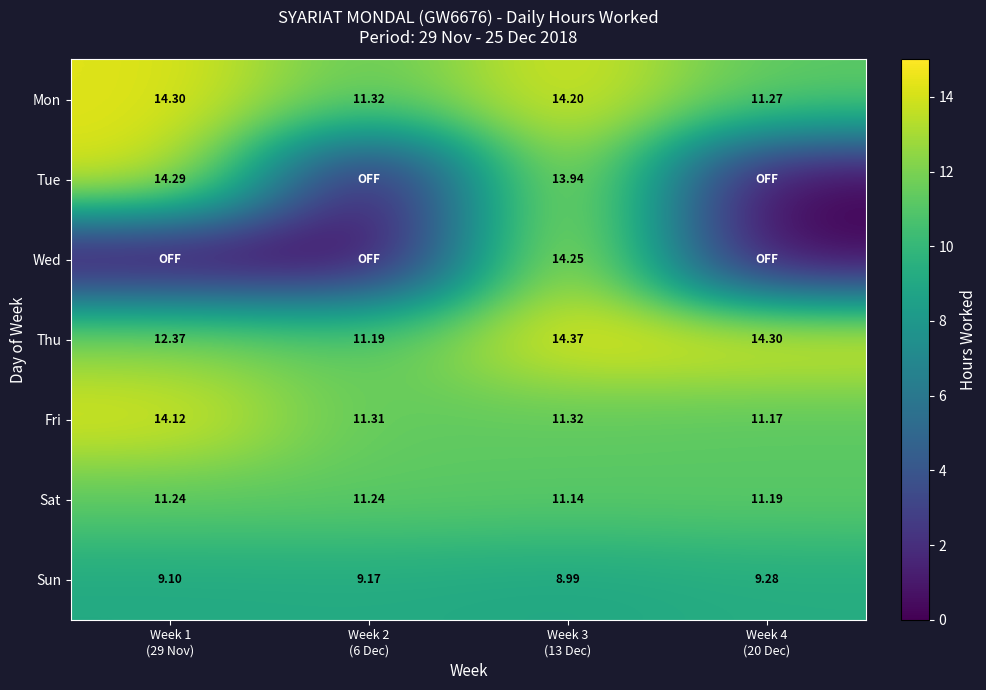

How many values in the Mon series are below 14?

2